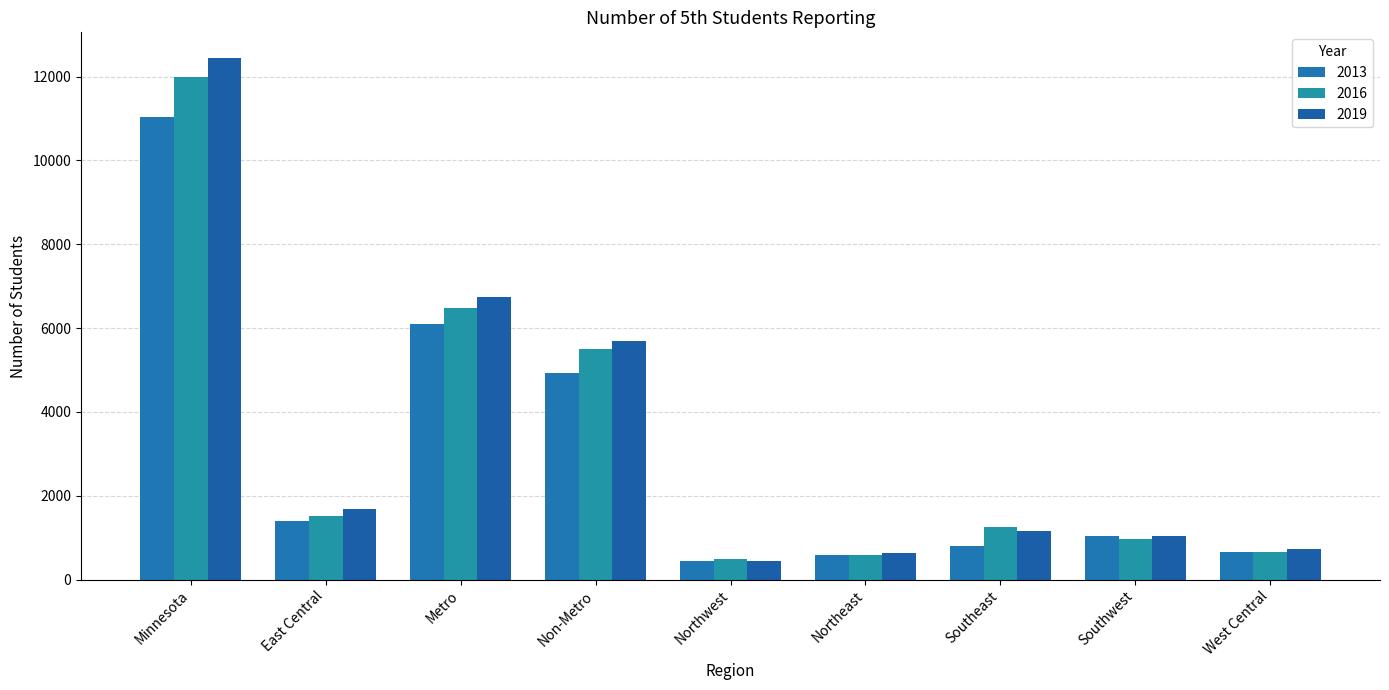

What is the sum of the 2019 values at Southwest and Minnesota?

13475